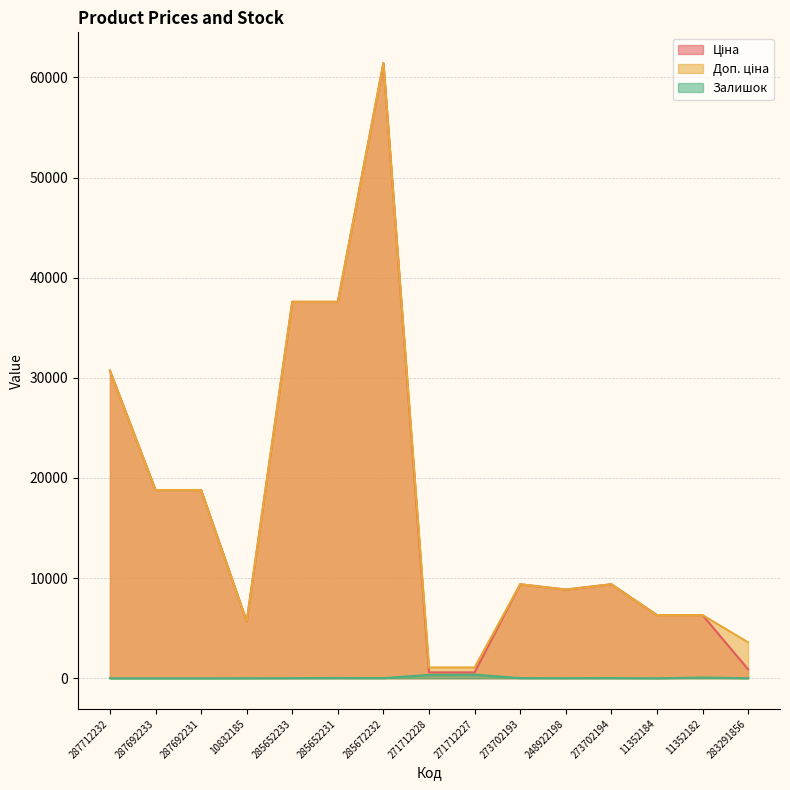

At which category does the chart reach its peak across all series?

285672232